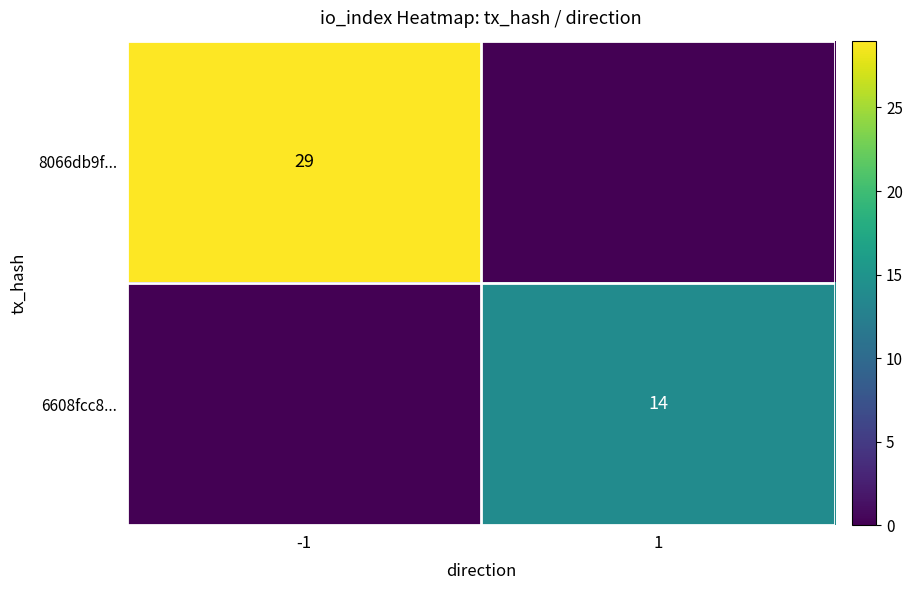

The value of 8066db9f... at -1 is 11. True or false?

False